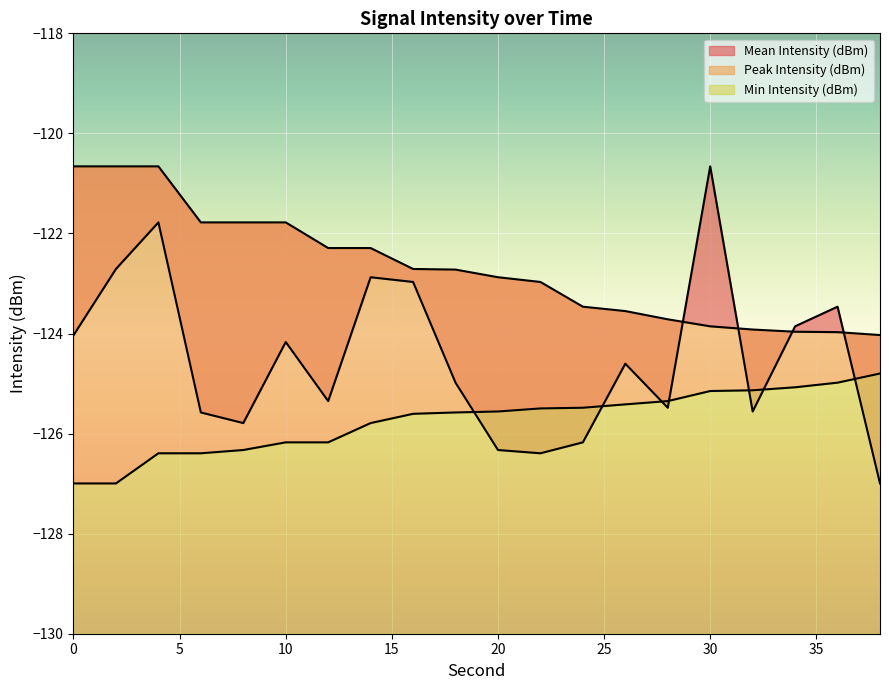

At which category does the chart reach its minimum across all series?

38